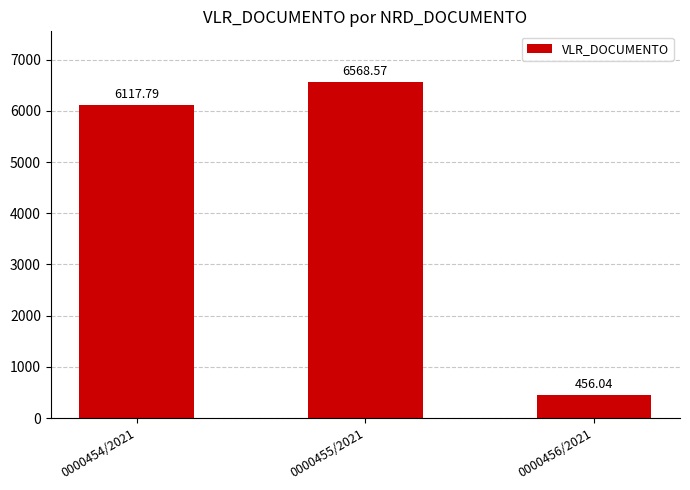

How many values exceed 6117?

2